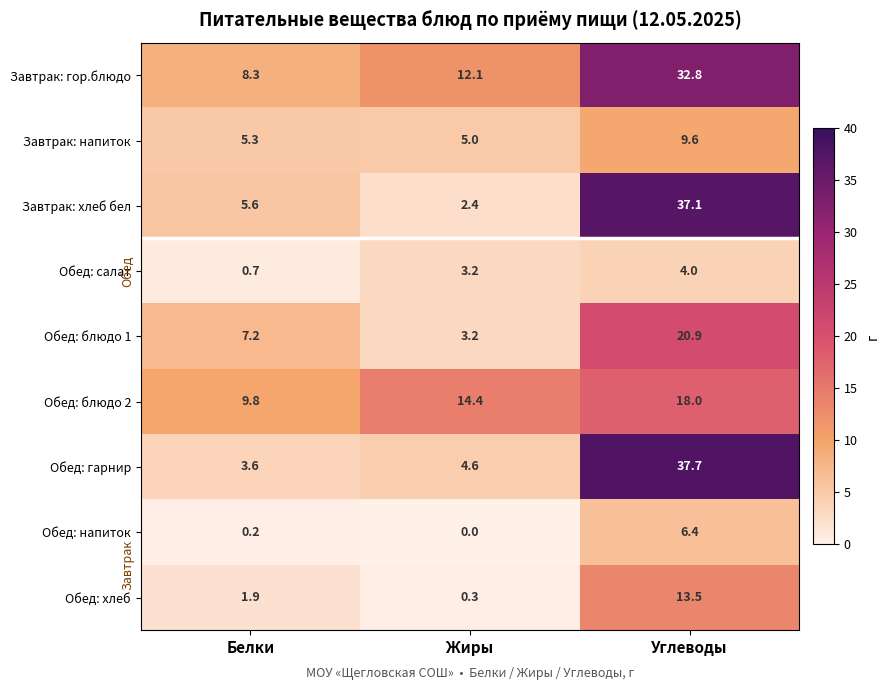

What is the difference between the maximum and second lowest values in the Обед: блюдо 1 series?

13.7